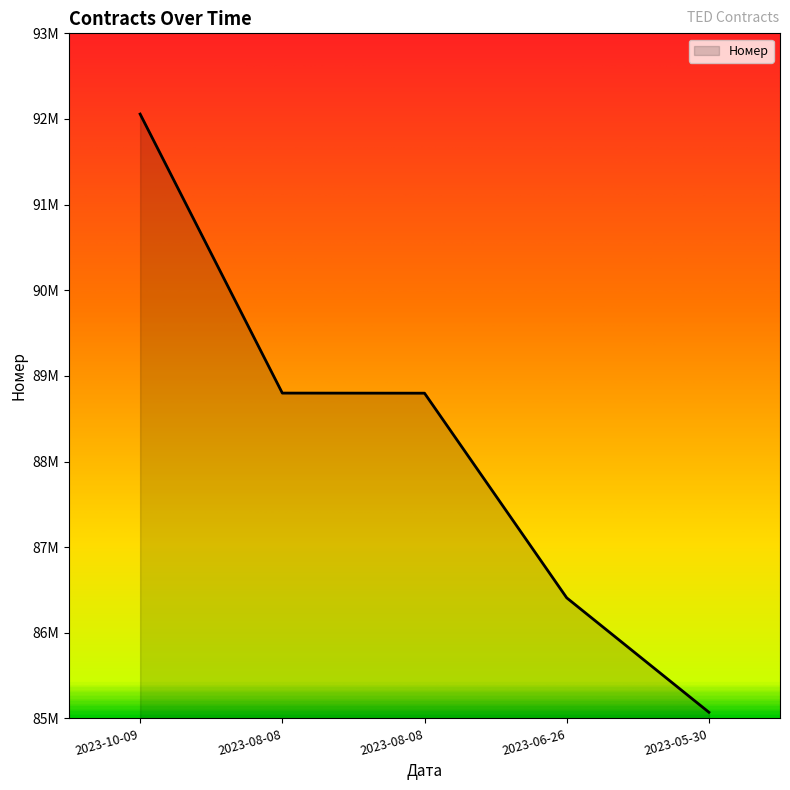

Does the chart have visible grid lines?

No